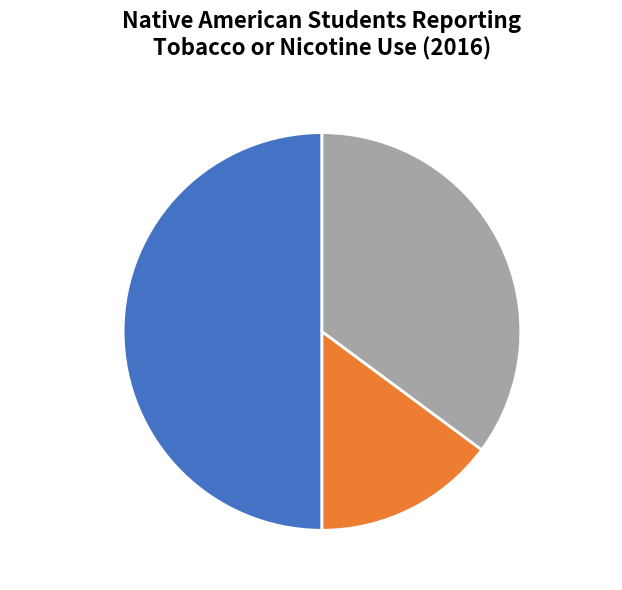

Does Metro account for over 50% of the chart?

No